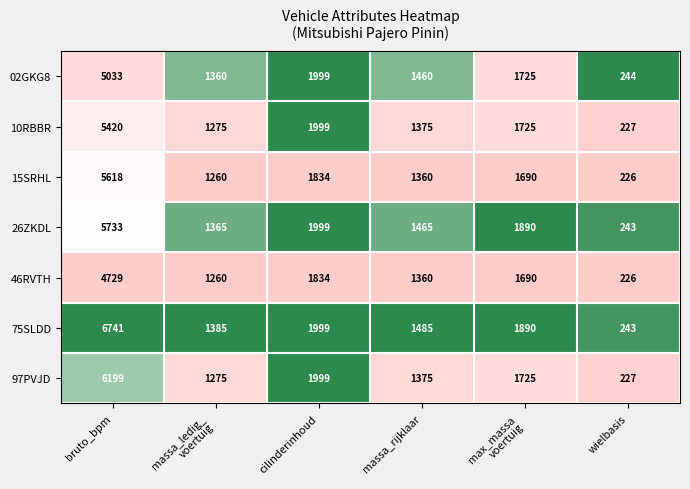

What is the smallest value displayed?

226